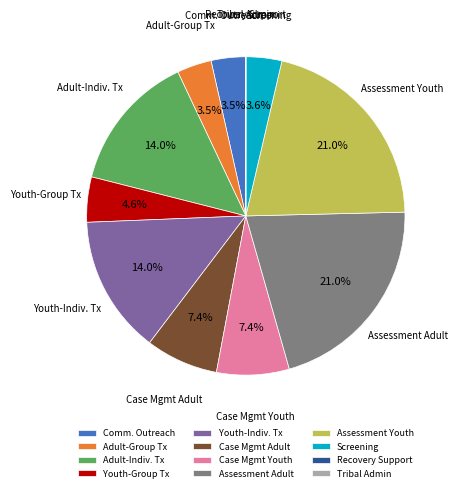

Approximately how many times larger is the value at Youth-Indiv. Tx compared to Comm. Outreach?

4.0